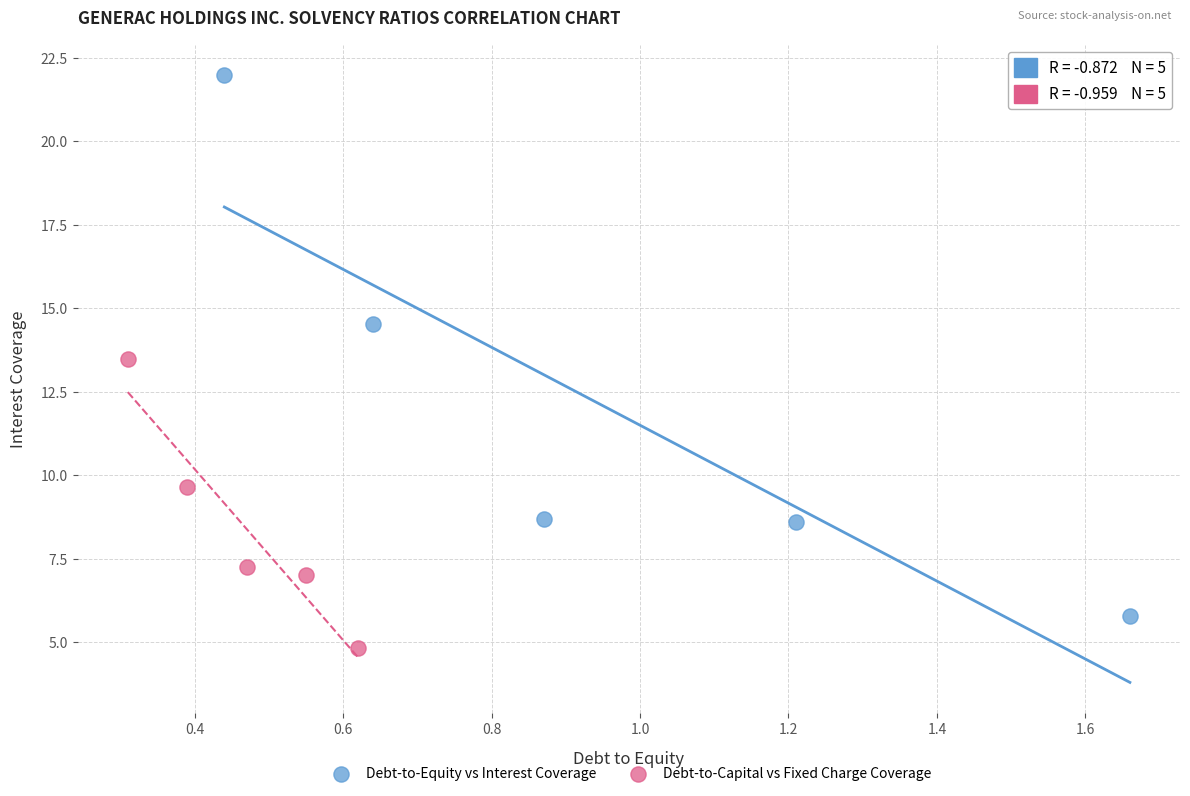

Which series reaches the minimum Y coordinate?

Debt-to-Capital vs Fixed Charge Coverage